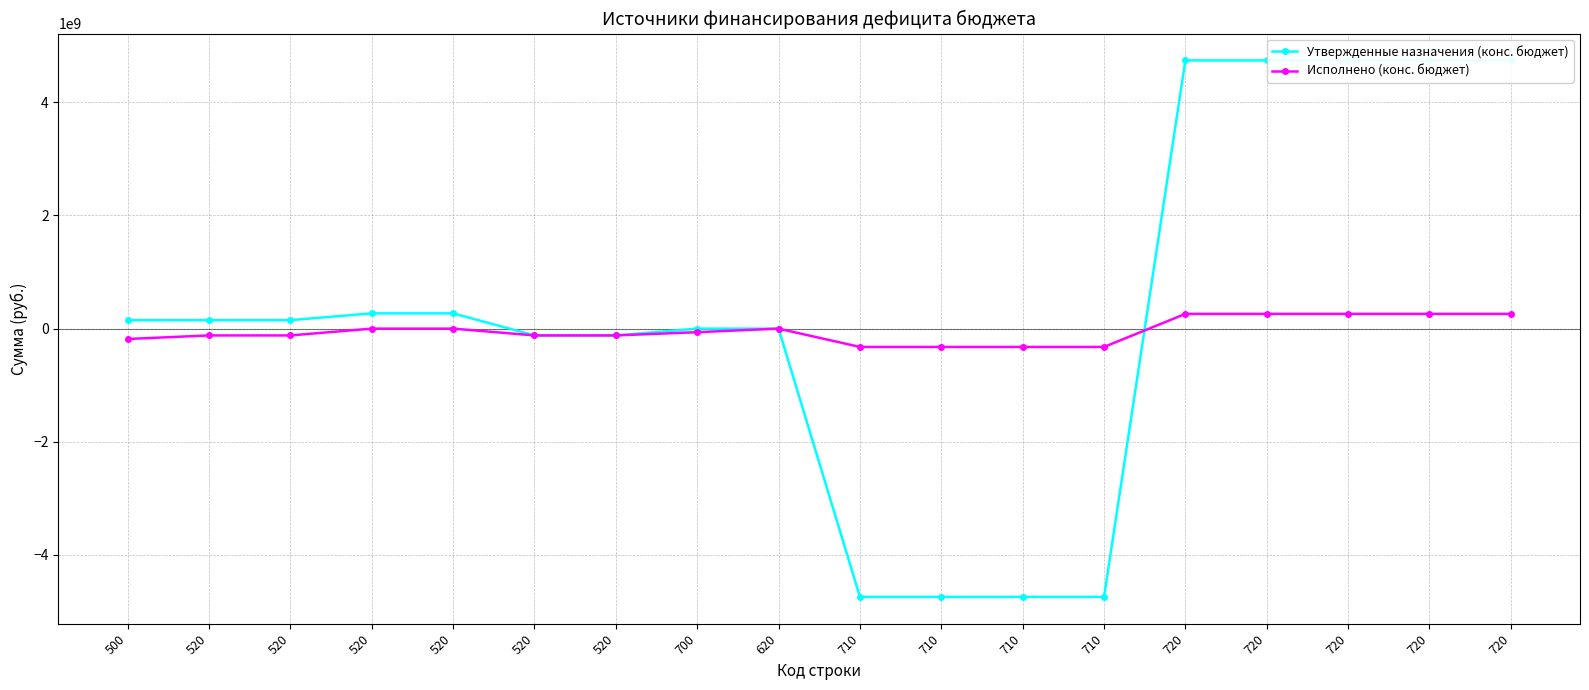

Where is Утвержденные назначения (конс. бюджет) nearest to the value 0?

700